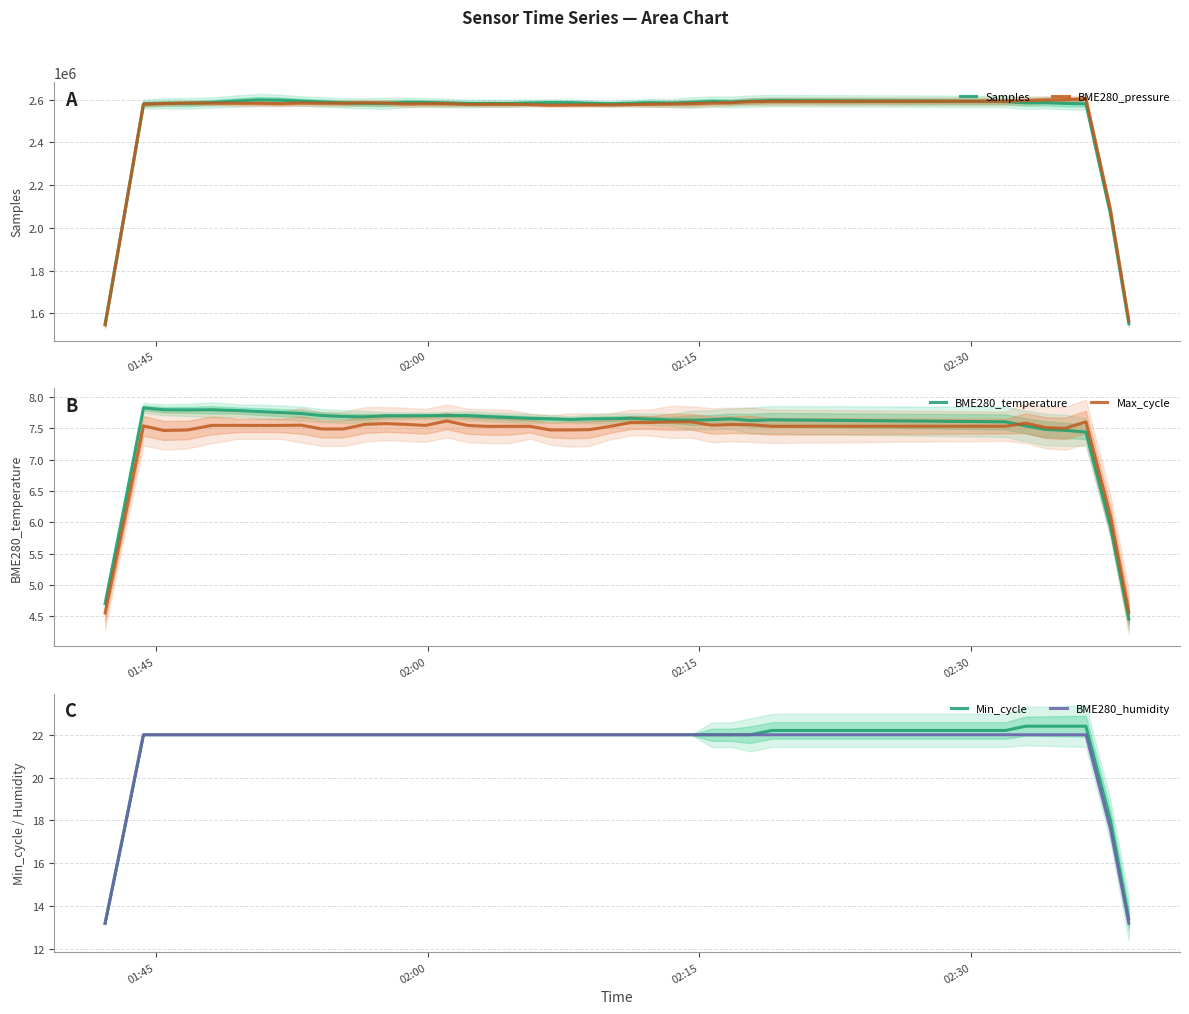

What is the minimum value for BME280_pressure?

1546037.7